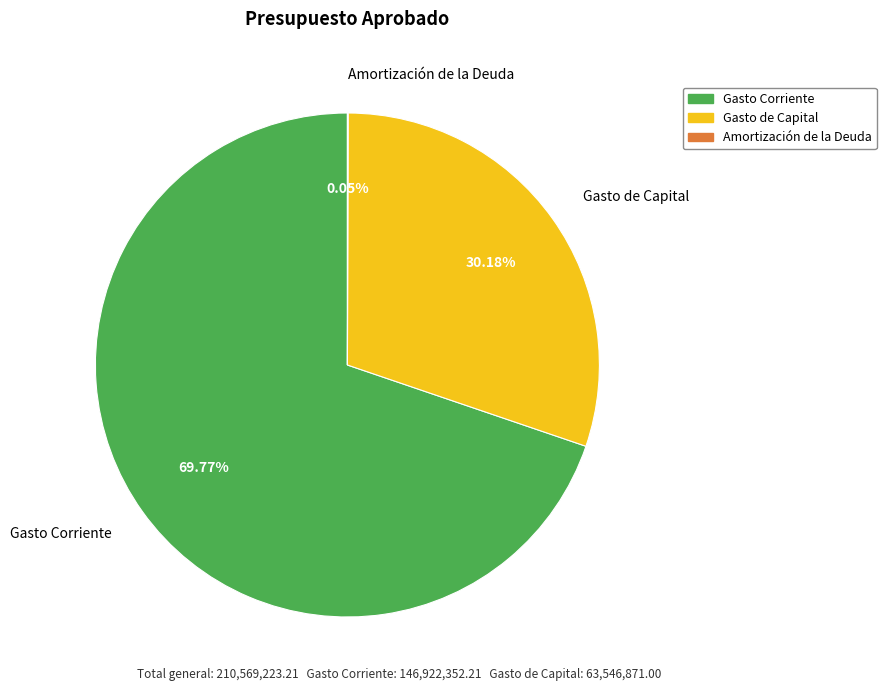

Is the sum of Gasto de Capital and Gasto Corriente greater than half?

Yes